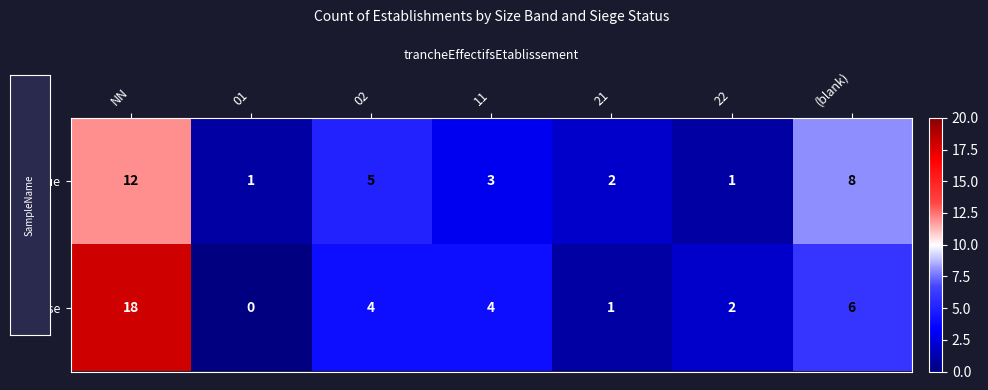

What is the greatest value displayed?

18